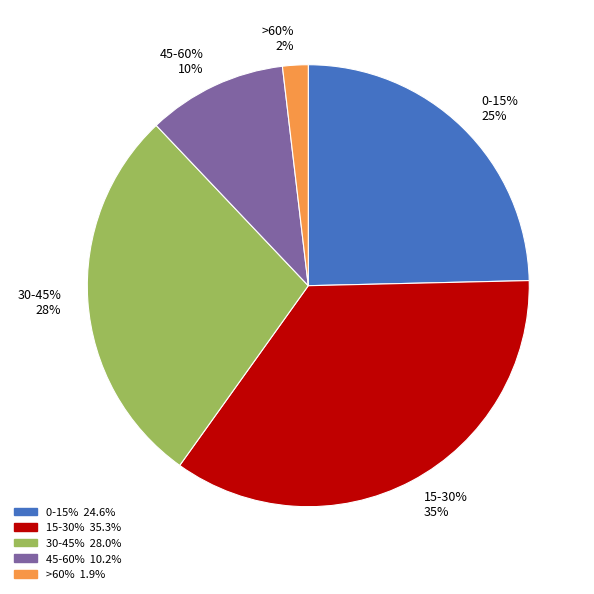

To the nearest percent, what portion does 15-30% represent?

35%